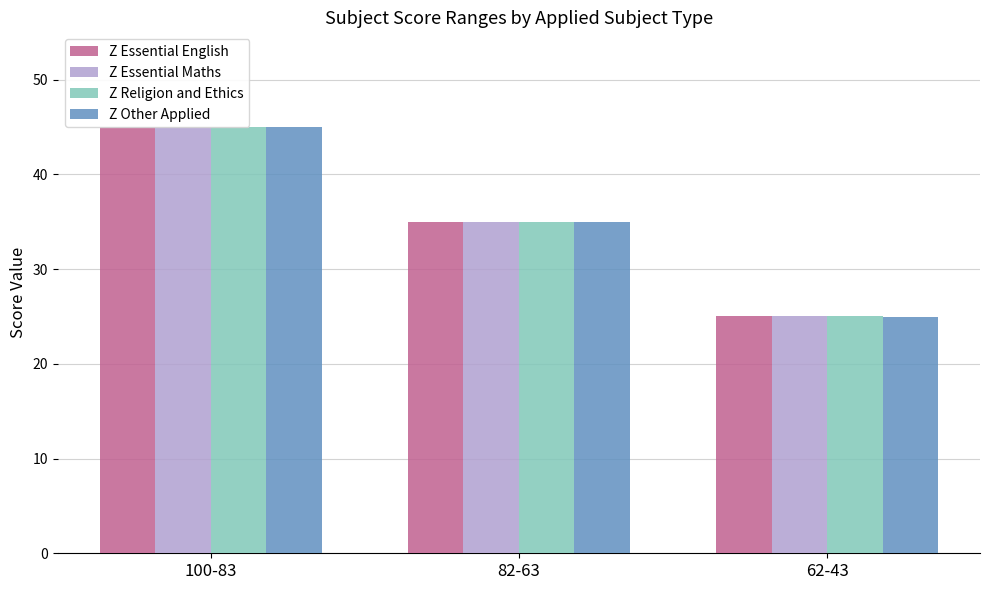

List the series in order of their overall mean, highest first.

Z Essential English, Z Essential Maths, Z Religion and Ethics, Z Other Applied